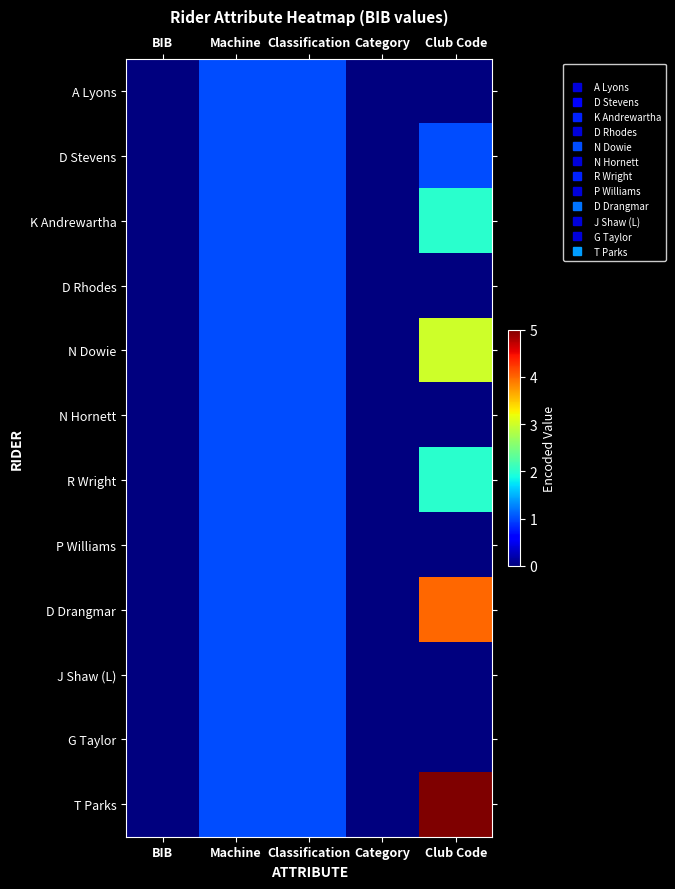

Reading left to right, extract all data points from this chart.

A Lyons: BIB=0	Machine=1	Classification=1	Category=0	Club Code=0
D Stevens: BIB=0	Machine=1	Classification=1	Category=0	Club Code=1
K Andrewartha: BIB=0	Machine=1	Classification=1	Category=0	Club Code=2
D Rhodes: BIB=0	Machine=1	Classification=1	Category=0	Club Code=0
N Dowie: BIB=0	Machine=1	Classification=1	Category=0	Club Code=3
N Hornett: BIB=0	Machine=1	Classification=1	Category=0	Club Code=0
R Wright: BIB=0	Machine=1	Classification=1	Category=0	Club Code=2
P Williams: BIB=0	Machine=1	Classification=1	Category=0	Club Code=0
D Drangmar: BIB=0	Machine=1	Classification=1	Category=0	Club Code=4
J Shaw (L): BIB=0	Machine=1	Classification=1	Category=0	Club Code=0
G Taylor: BIB=0	Machine=1	Classification=1	Category=0	Club Code=0
T Parks: BIB=0	Machine=1	Classification=1	Category=0	Club Code=5